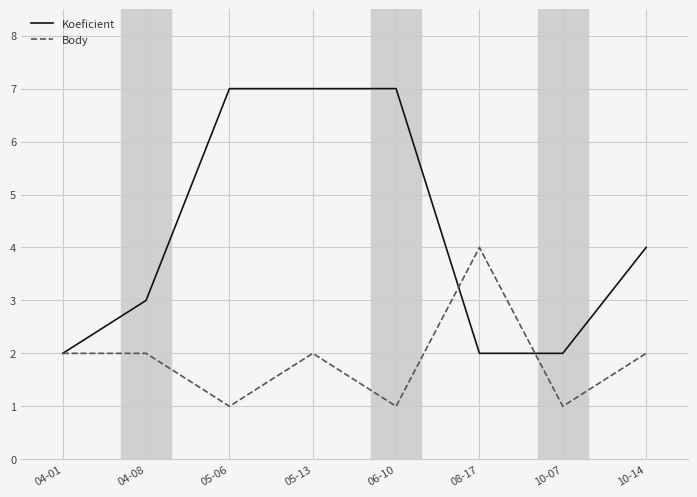

Is it true that Koeficient equals 7 at 05-06?

True